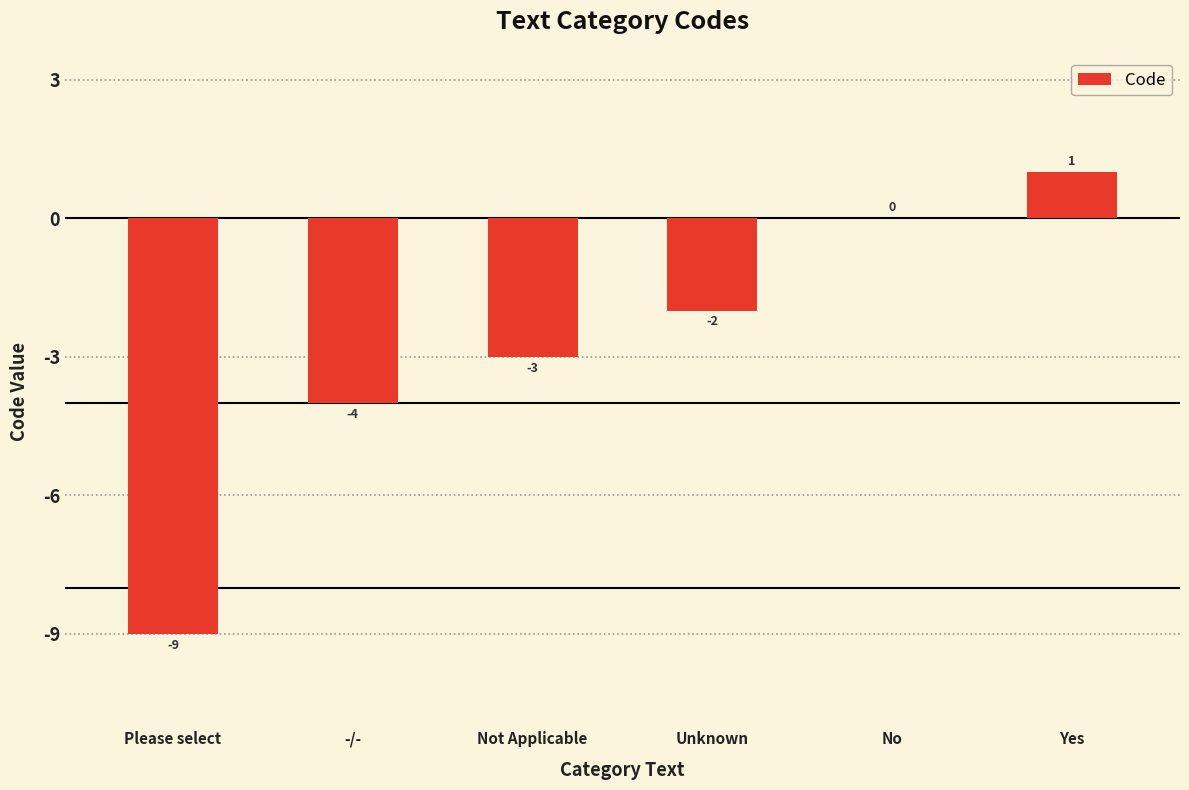

Count the number of data series in this chart.

1